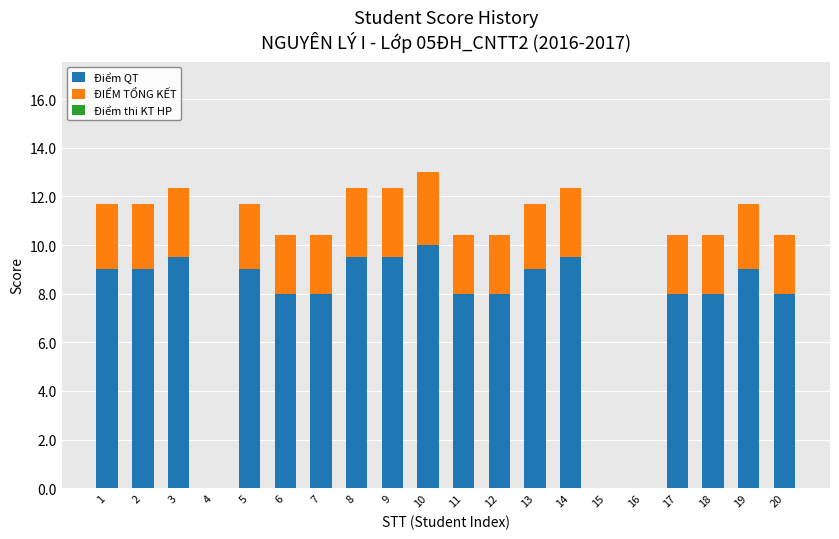

What is the total value across all series at 5?

11.7